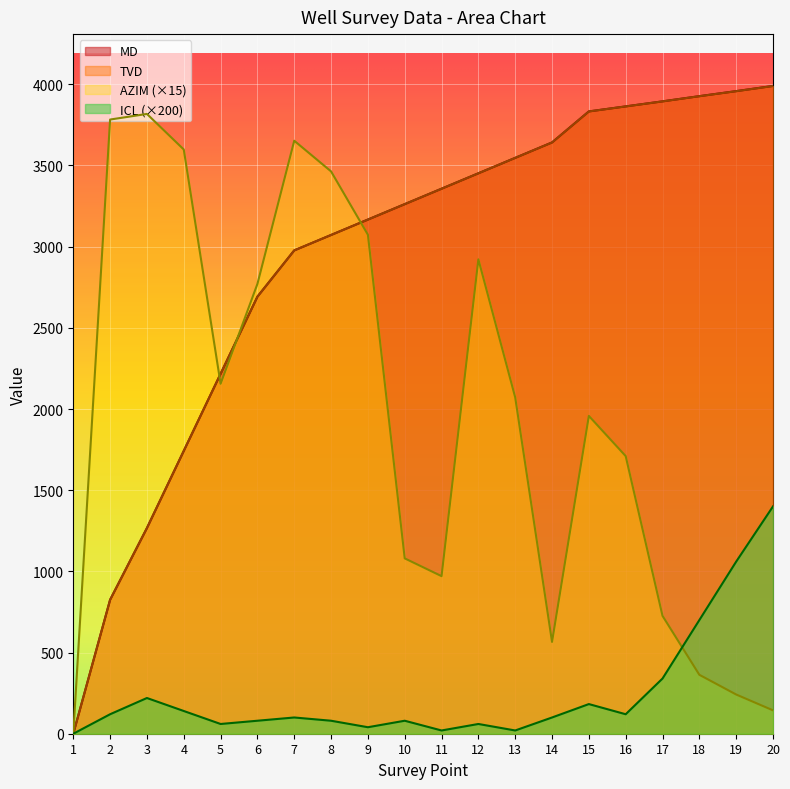

Reading left to right, transcribe all the data shown in this chart.

MD: 0.0	825.0	1267.0	1742.0	2217.0	2692.0	2977.0	3072.0	3167.0	3262.0	3357.0	3452.0	3547.0	3642.0	3833.0	3864.0	3895.0	3927.0	3958.0	3990.0
TVD: 0.0	825.0	1266.9	1741.9	2216.9	2691.8	2976.8	3071.8	3166.8	3261.8	3356.8	3451.8	3546.8	3641.8	3832.8	3863.8	3894.8	3926.8	3957.7	3989.5
ICL: 0.0	120.0	220.0	140.0	60.0	80.0	100.0	80.0	40.0	80.0	20.0	60.0	20.0	100.0	182.6	120.0	340.0	700.0	1060.0	1400.0
AZIM: 0.0	3783.0	3817.5	3598.5	2155.5	2770.5	3652.5	3463.5	3073.5	1080.0	970.5	2922.0	2071.5	565.5	1957.5	1710.0	726.0	363.0	241.5	144.0